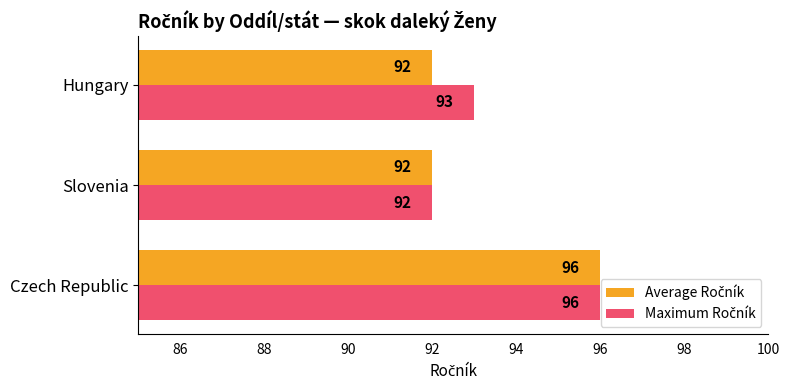

What is the smallest value displayed?

92